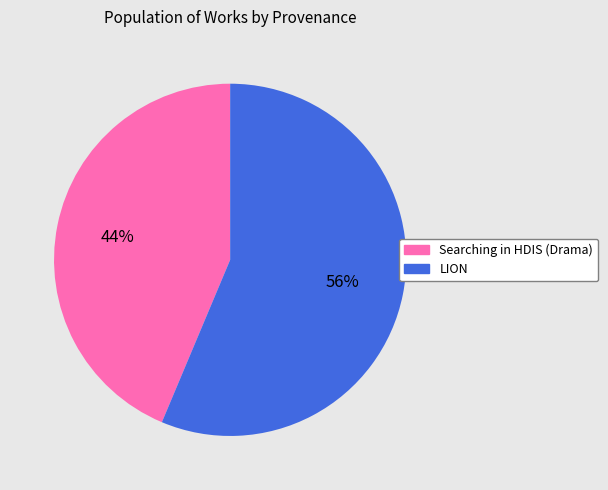

To the nearest percent, what portion does Searching in HDIS (Drama) represent?

44%